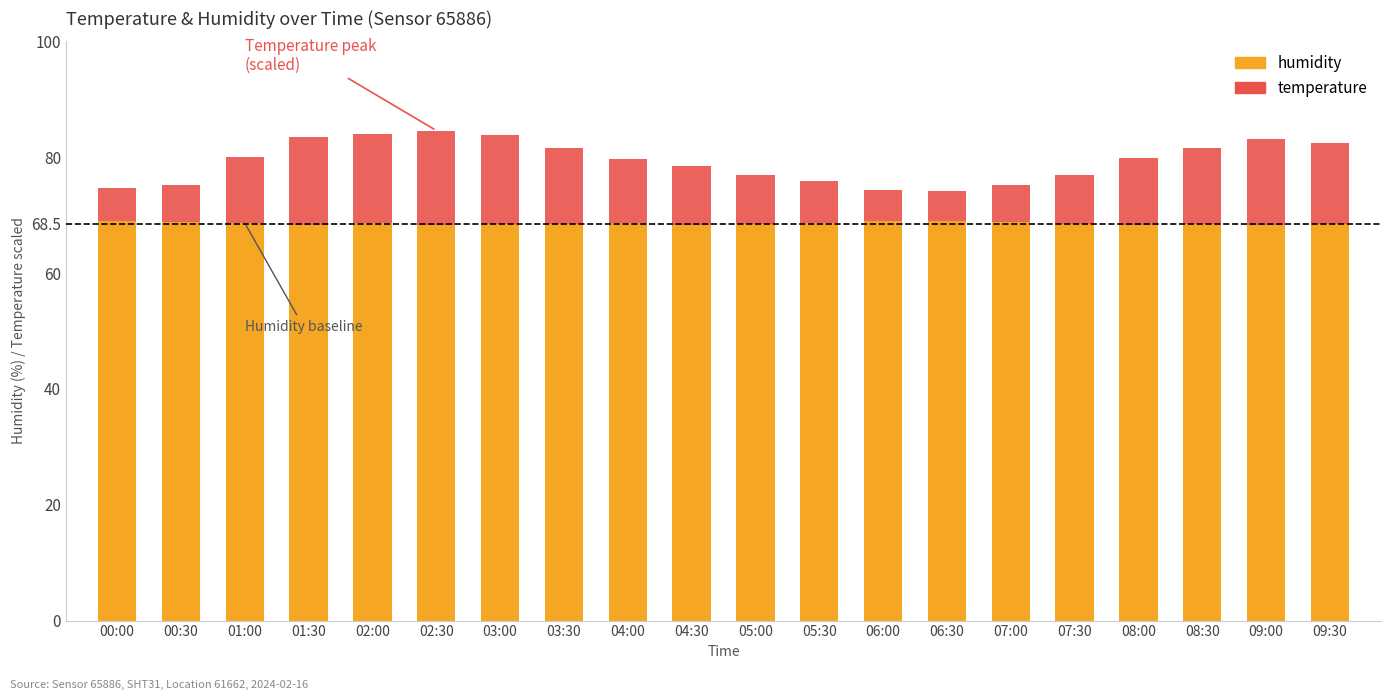

What is the minimum value for humidity?

68.2